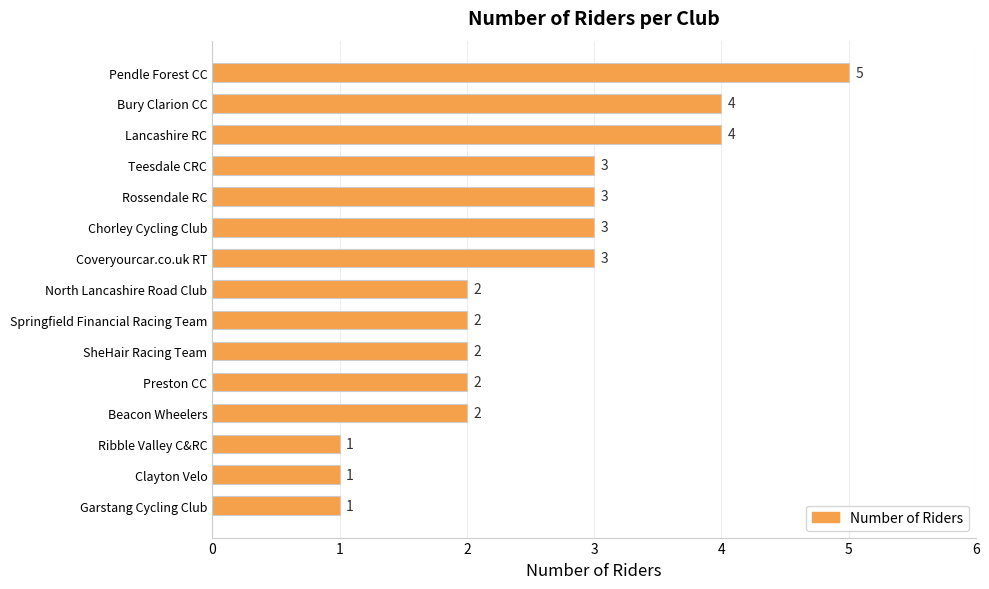

How many values are between 2 and 3?

9